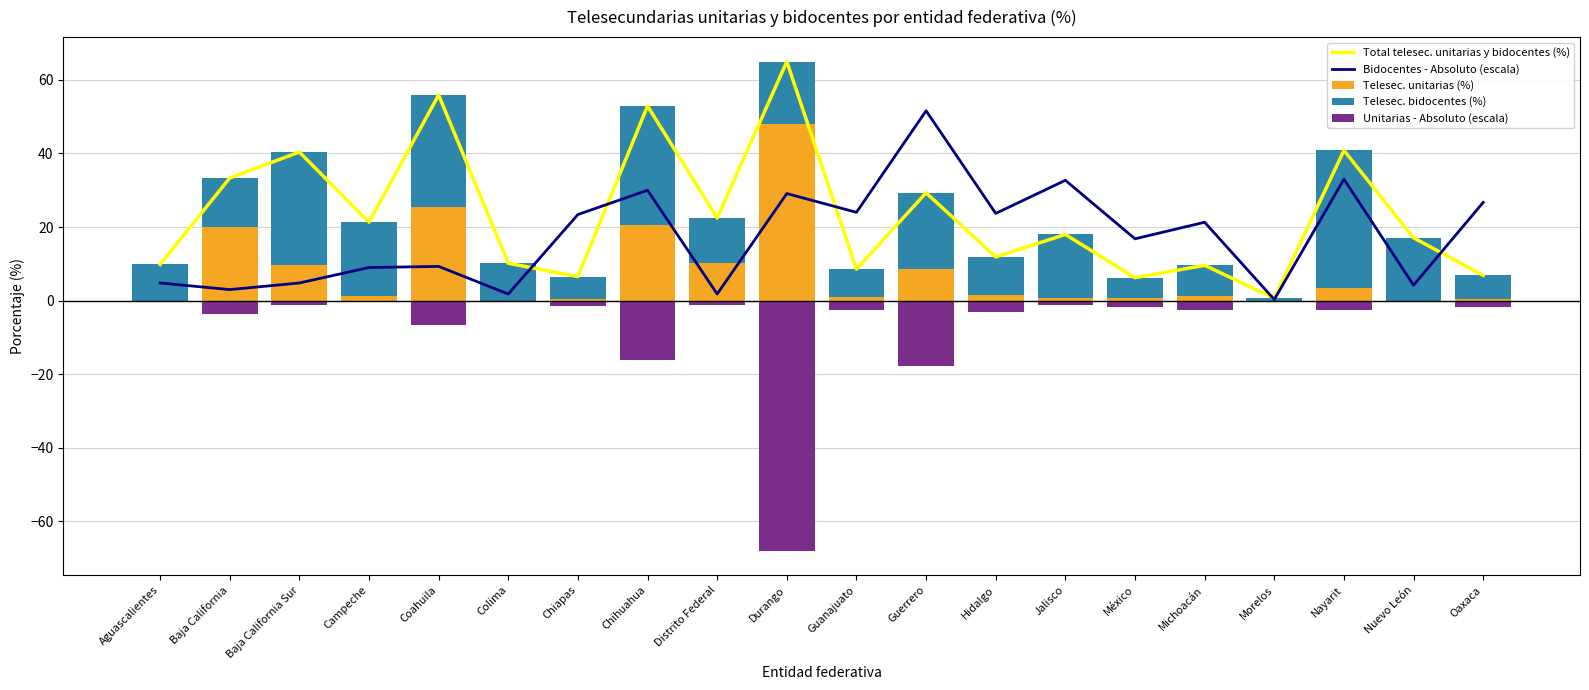

Where does the Unitarias - Absoluto (escala) series first go above -1?

Aguascalientes